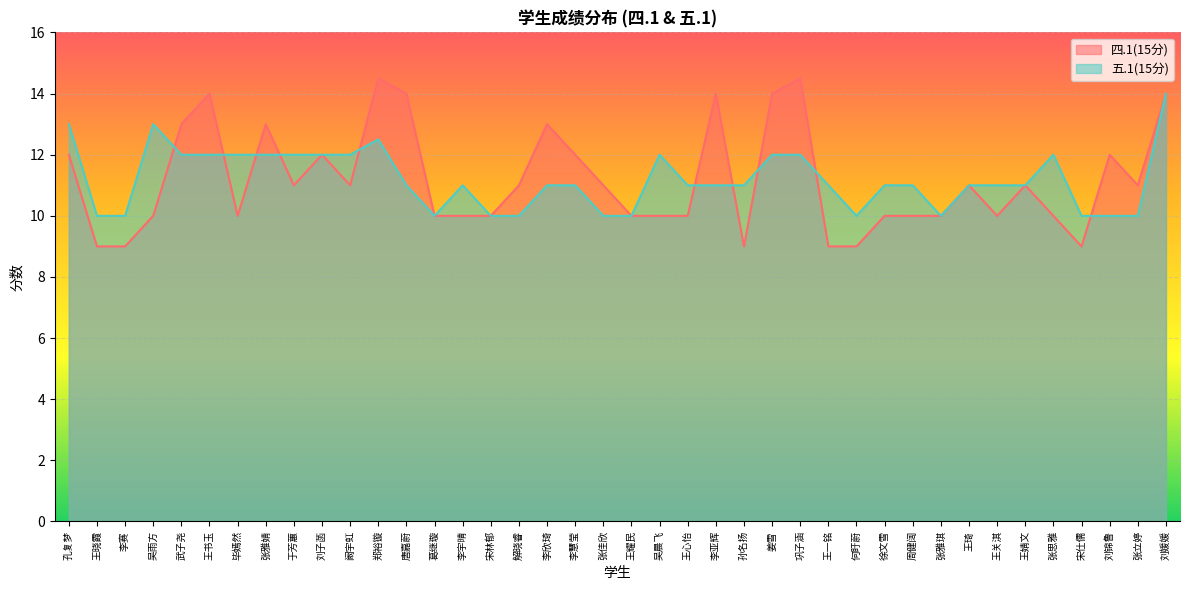

Is it true that 四.1(15分) equals 17.6 at 吴晨飞?

False